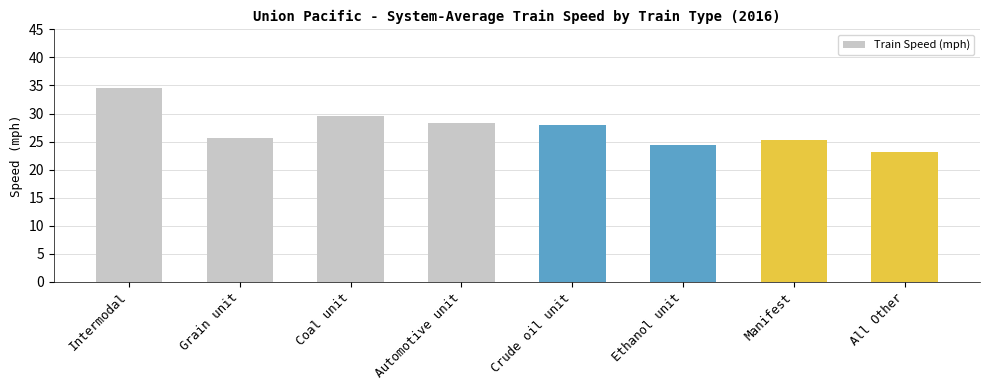

What is the change in value from Automotive unit to Manifest?

-3.1